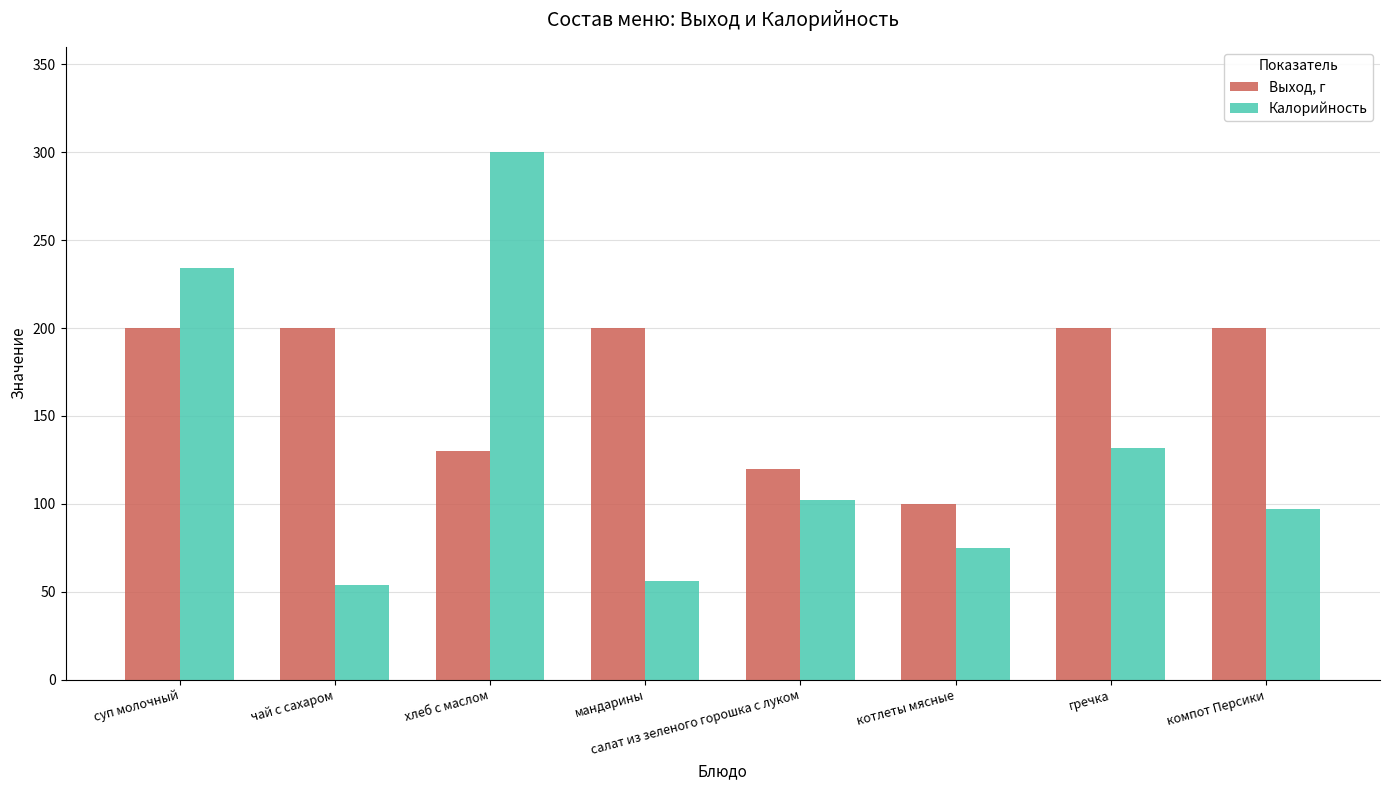

Is the value of Калорийность at суп молочный greater than the value of Выход, г at мандарины?

Yes